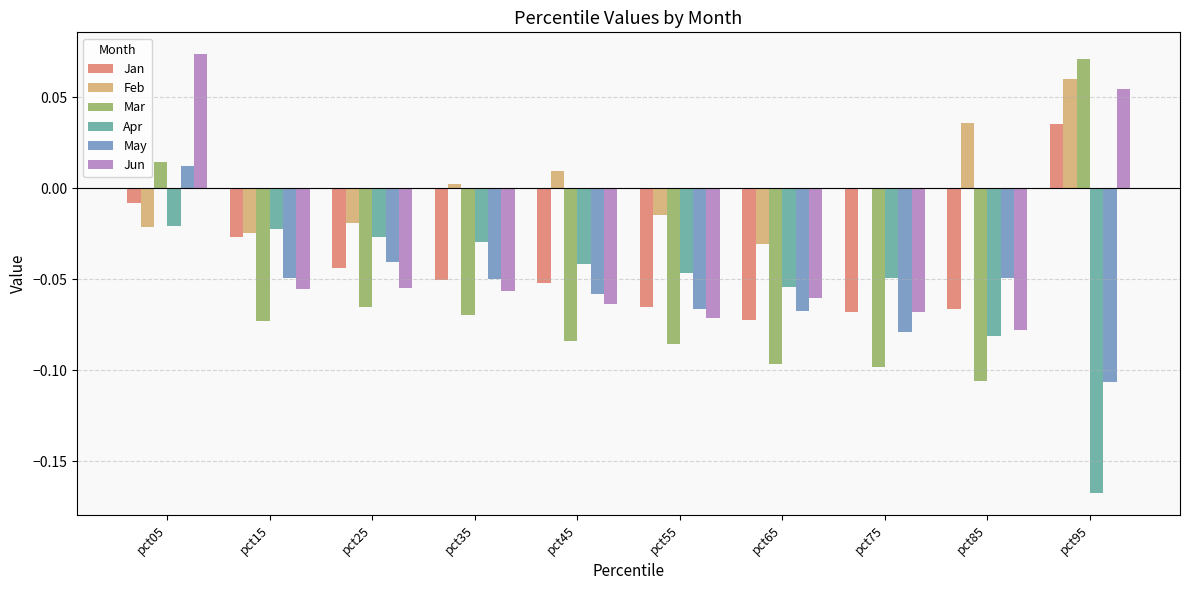

At which label does Mar reach its peak?

pct95